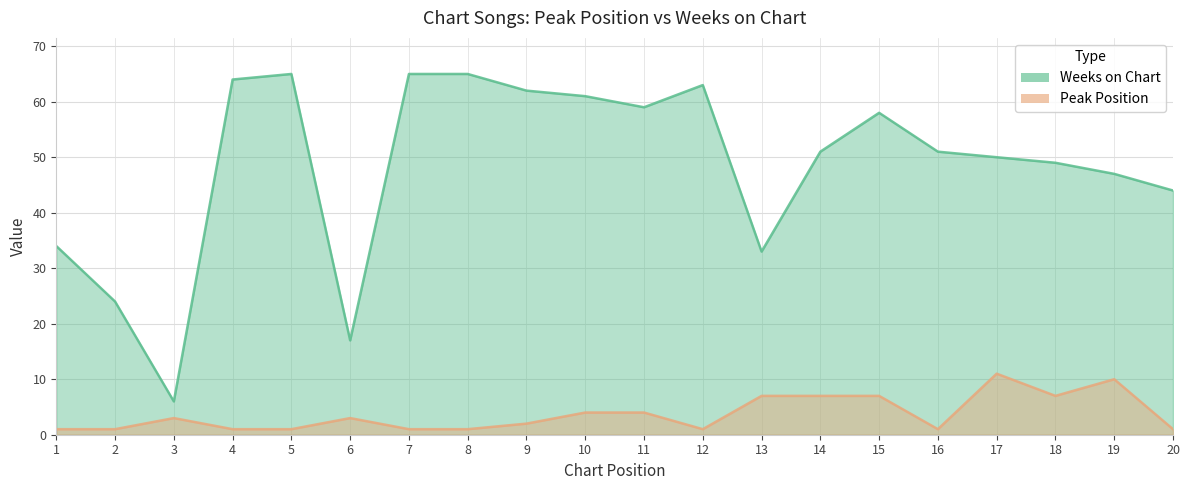

At which label is Weeks on Chart closest to 35?

1